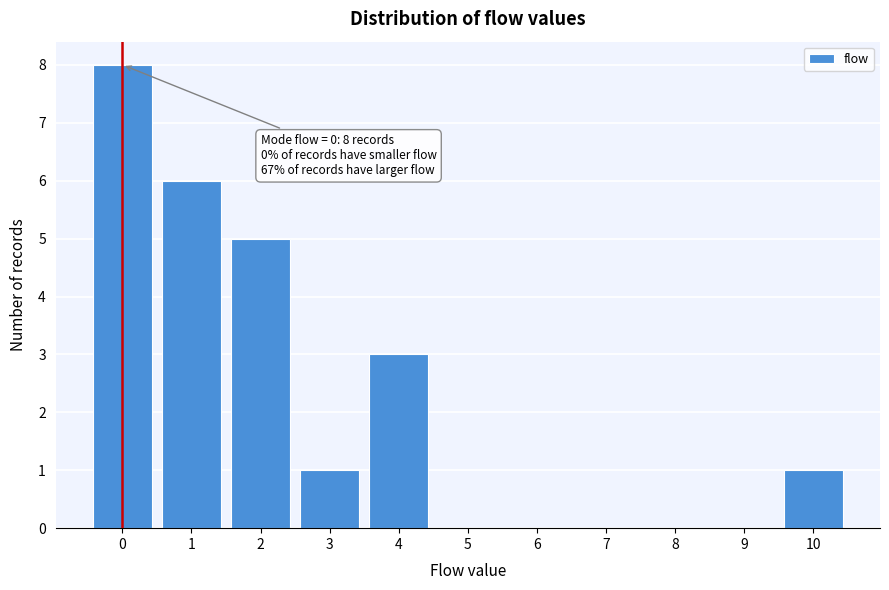

Reading left to right, list all the values displayed in this chart.

0=8	1=6	2=5	3=1	4=3	5=0	6=0	7=0	8=0	9=0	10=1